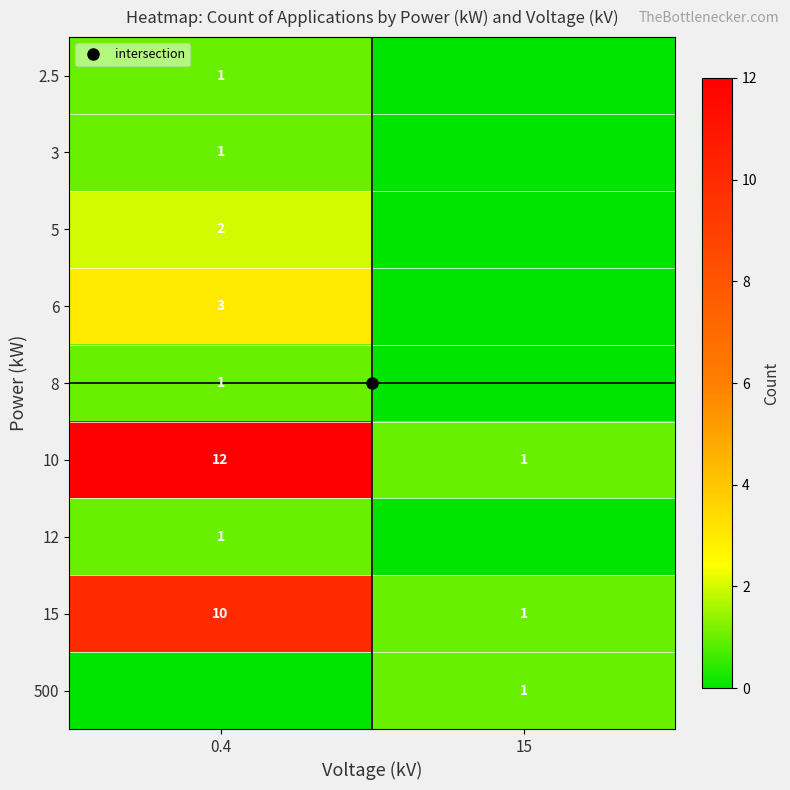

What is the total value across all series at 0.4?

31